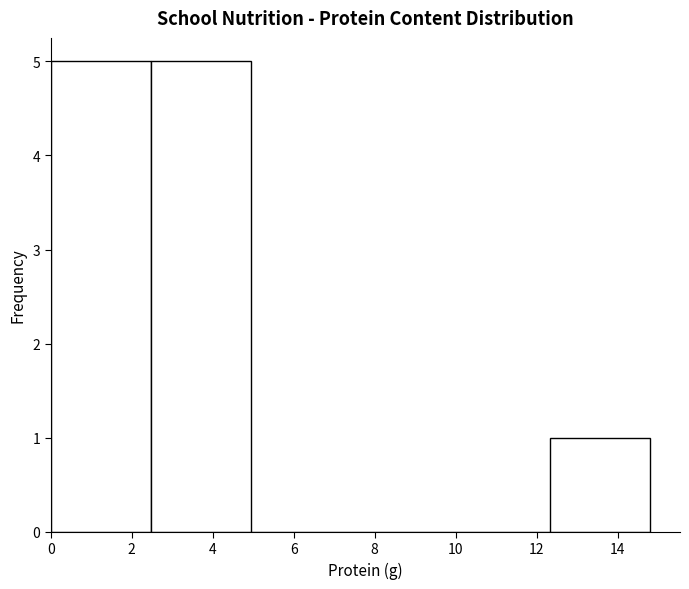

Reading left to right, transcribe this chart: for each bar, give the range it covers on the x-axis and its height. Neither the bar edges nor the heights are printed on the chart, so give them approximately, as read against the axes.

0.0 to 2.4: 5
2.4 to 5.0: 5
5.0 to 7.4: 0
7.4 to 9.8: 0
9.8 to 12.4: 0
12.4 to 14.8: 1